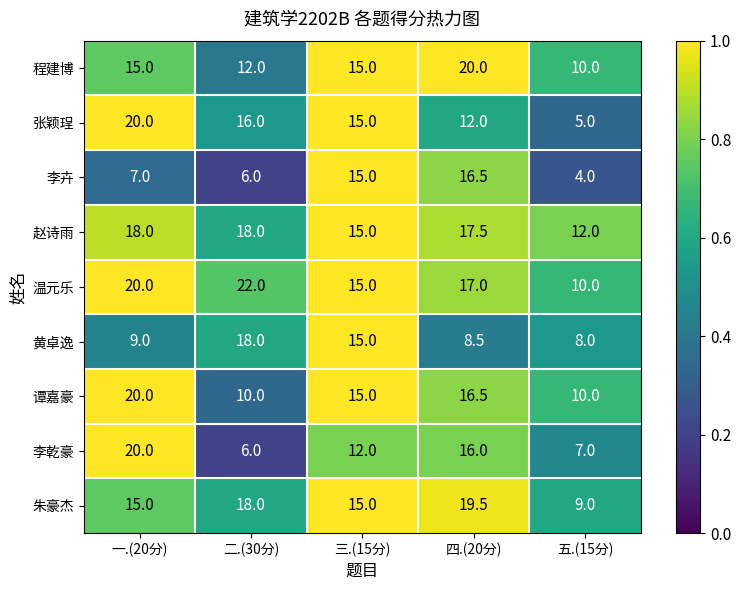

Which series has the largest total across all categories?

温元乐